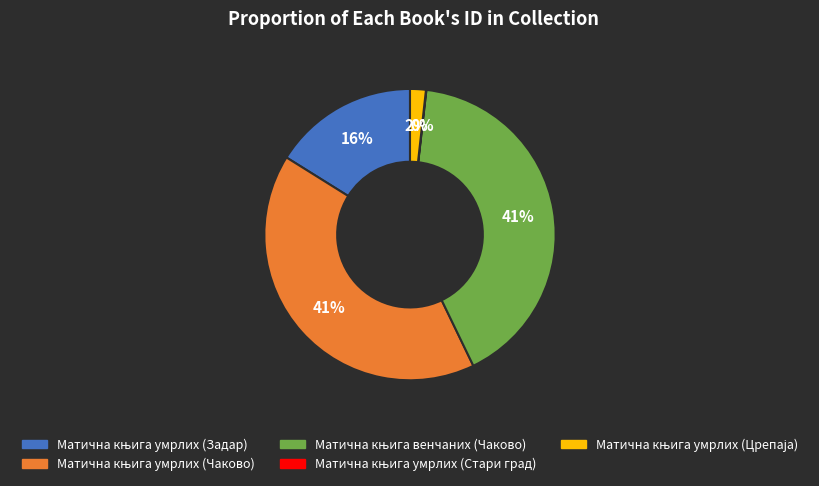

Is there any slice that represents more than half of the pie?

No